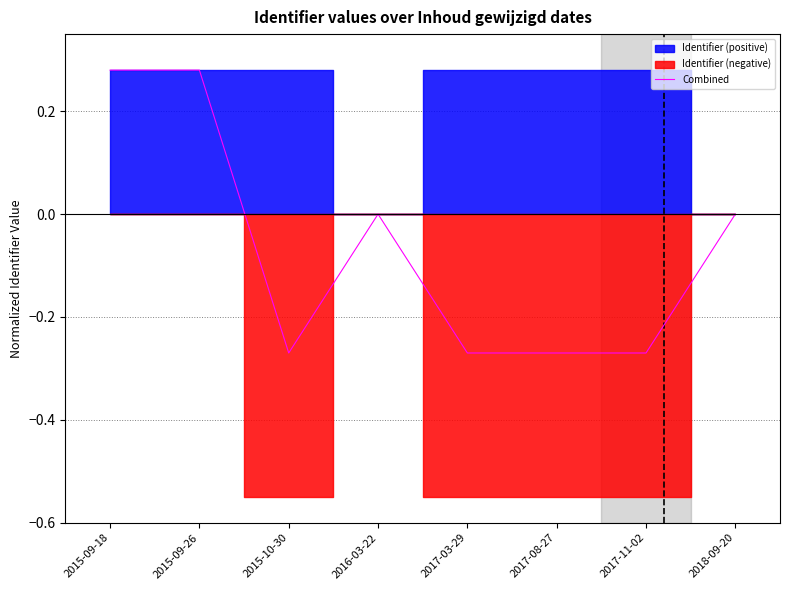

Where is the first local maximum?

2015-09-26